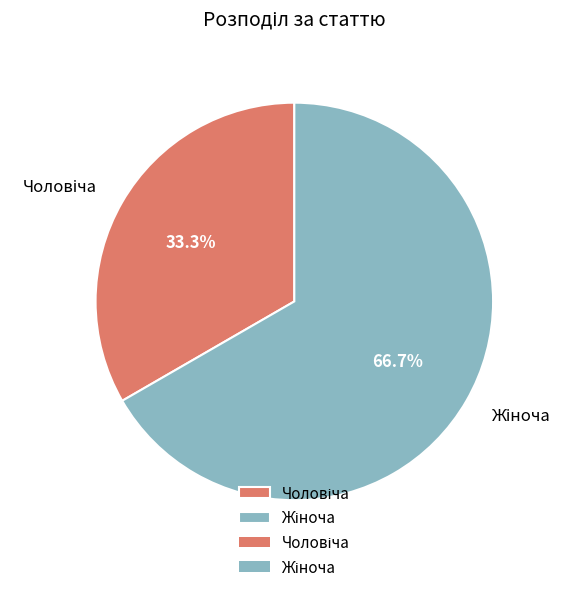

Does any single category account for the majority?

Yes